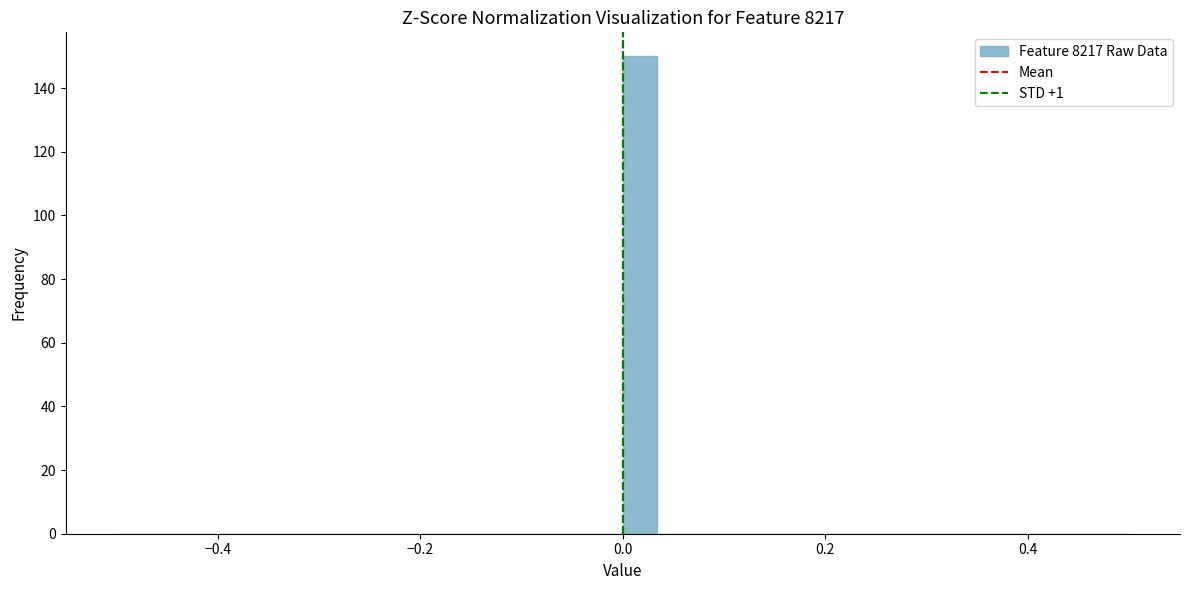

Around what value on the x-axis is the tallest bar? Give the approximate position of its centre, as read against the axis.

0.02